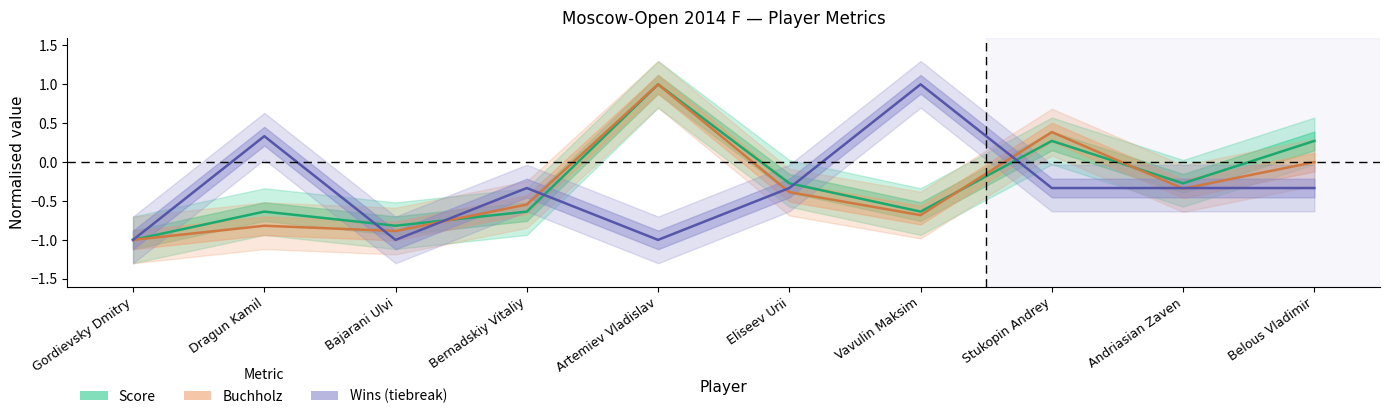

Which series has the largest total across all categories?

Score